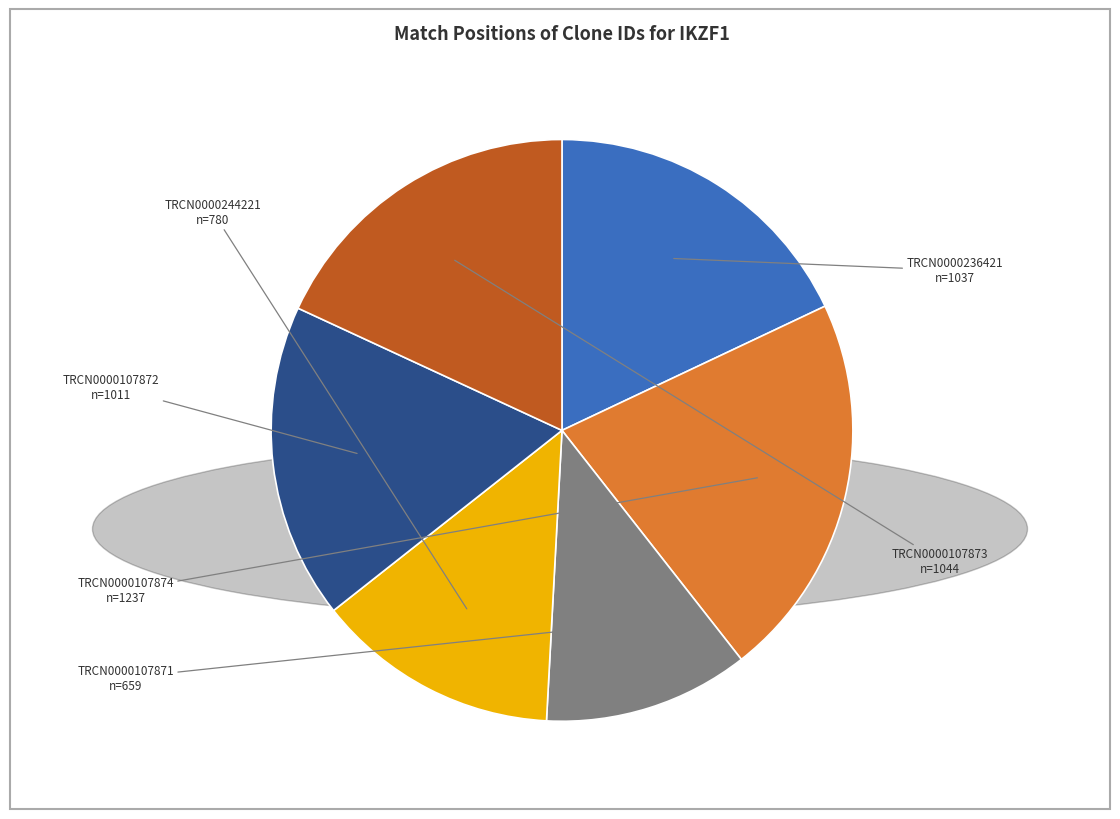

Which category has the biggest portion of the pie?

TRCN0000107874